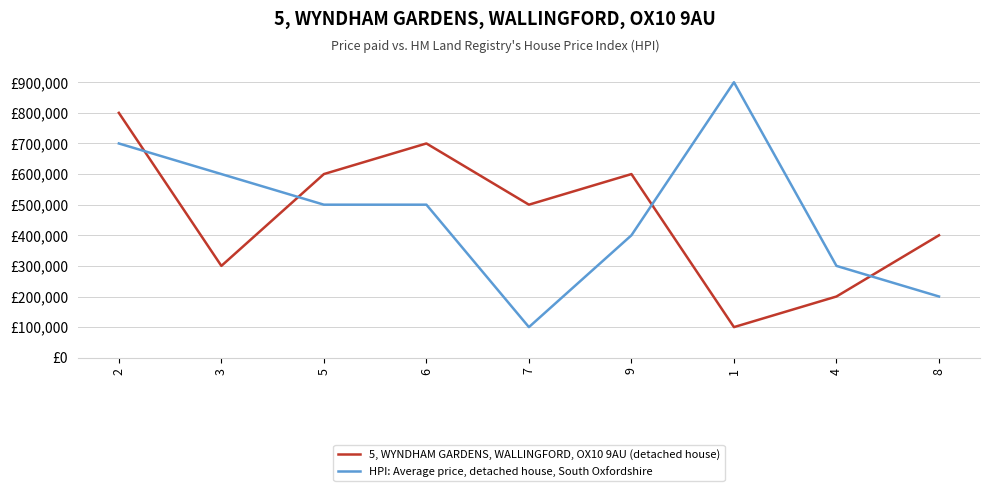

Does the chart display data point markers on the line(s)?

No